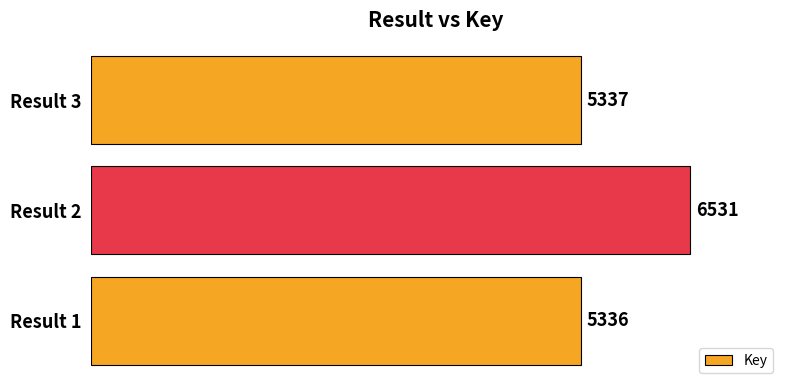

What is the change in value from Result 2 to Result 3?

-1194